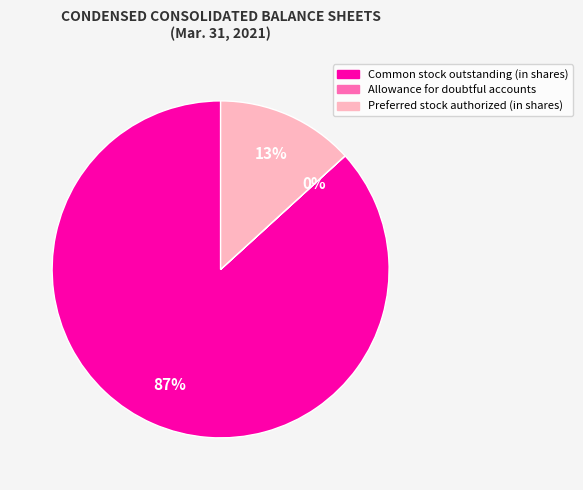

Which has a higher value, Preferred stock authorized (in shares) or Common stock outstanding (in shares)?

Common stock outstanding (in shares)